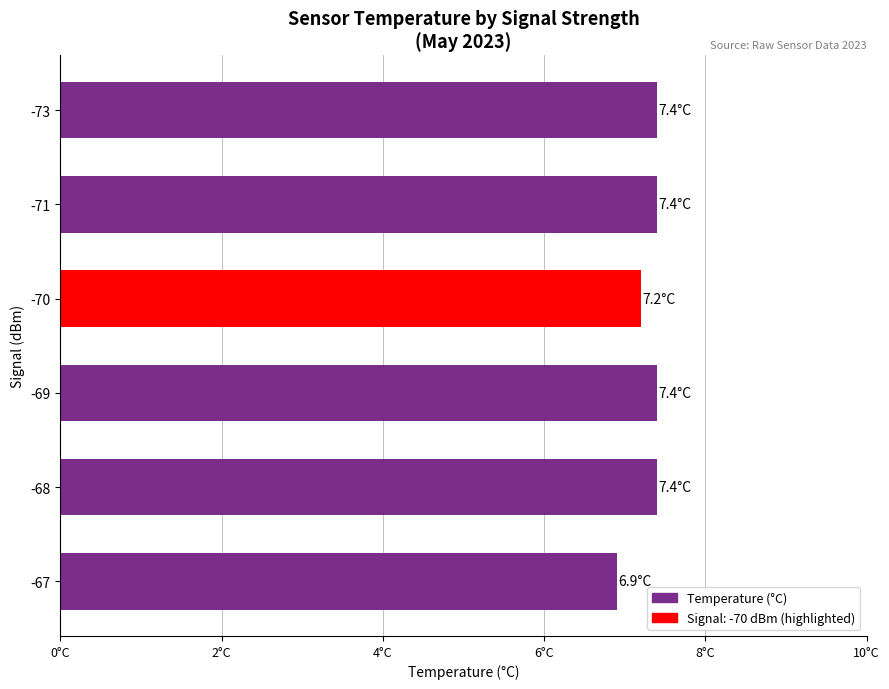

What is the difference between the maximum and second lowest values?

0.2